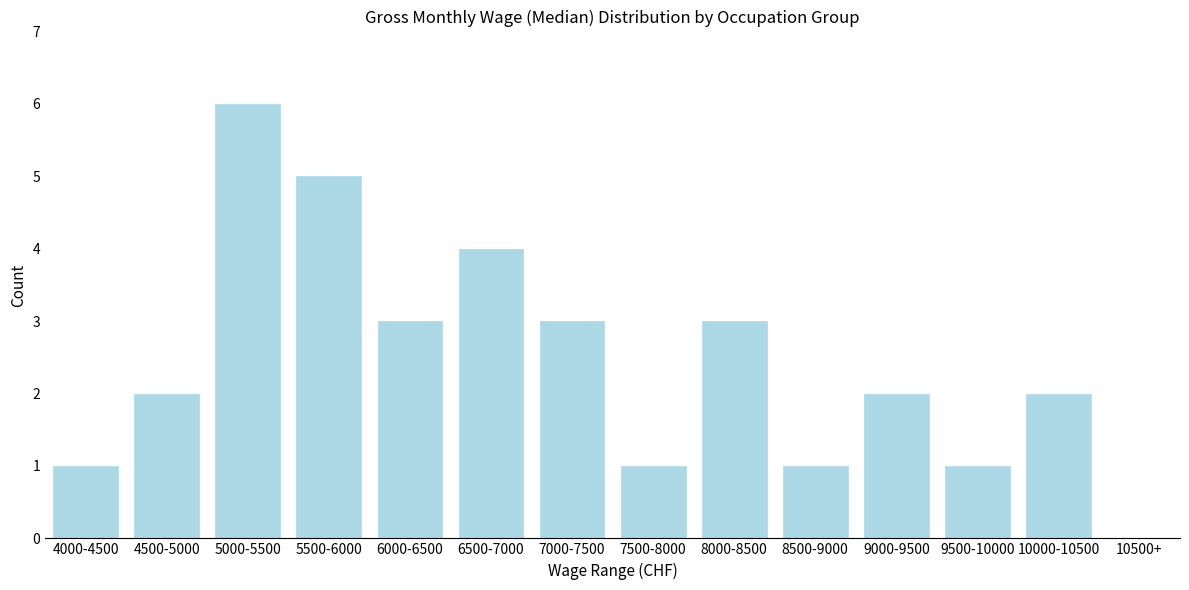

Reading right to left, list all the values displayed in this chart.

10500+=0	10000-10500=2	9500-10000=1	9000-9500=2	8500-9000=1	8000-8500=3	7500-8000=1	7000-7500=3	6500-7000=4	6000-6500=3	5500-6000=5	5000-5500=6	4500-5000=2	4000-4500=1